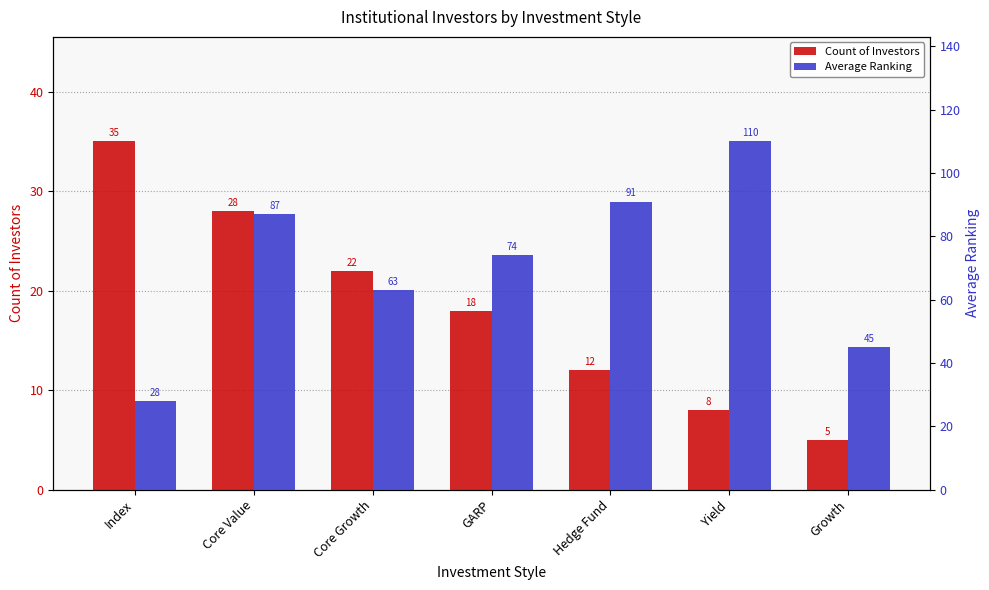

What is the difference between the second highest and second lowest values in the Average Ranking series?

46